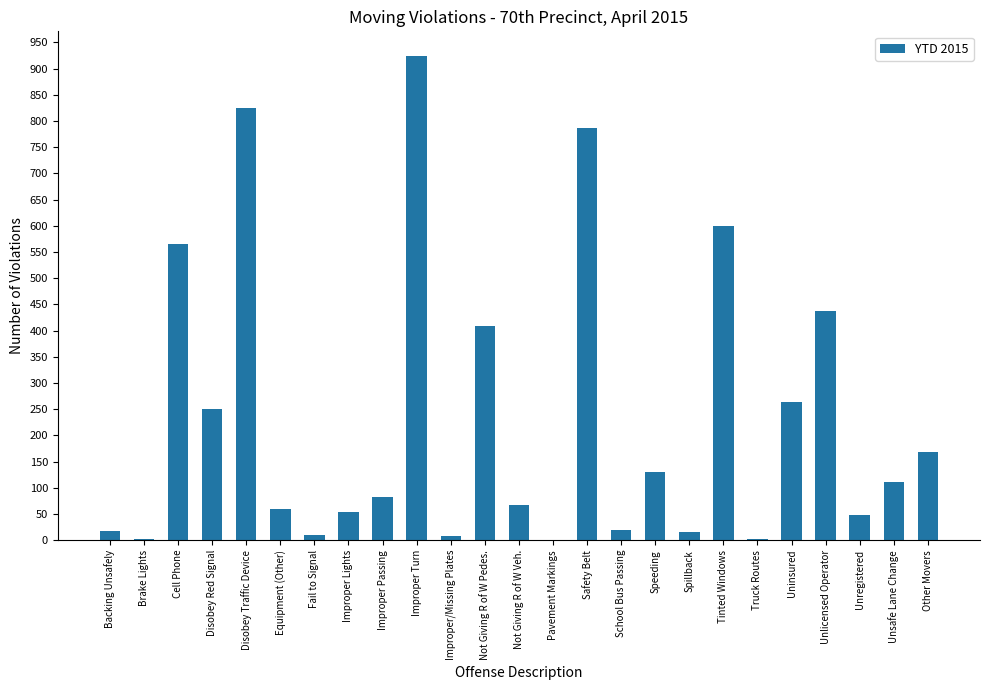

Count the number of categories in the chart.

25